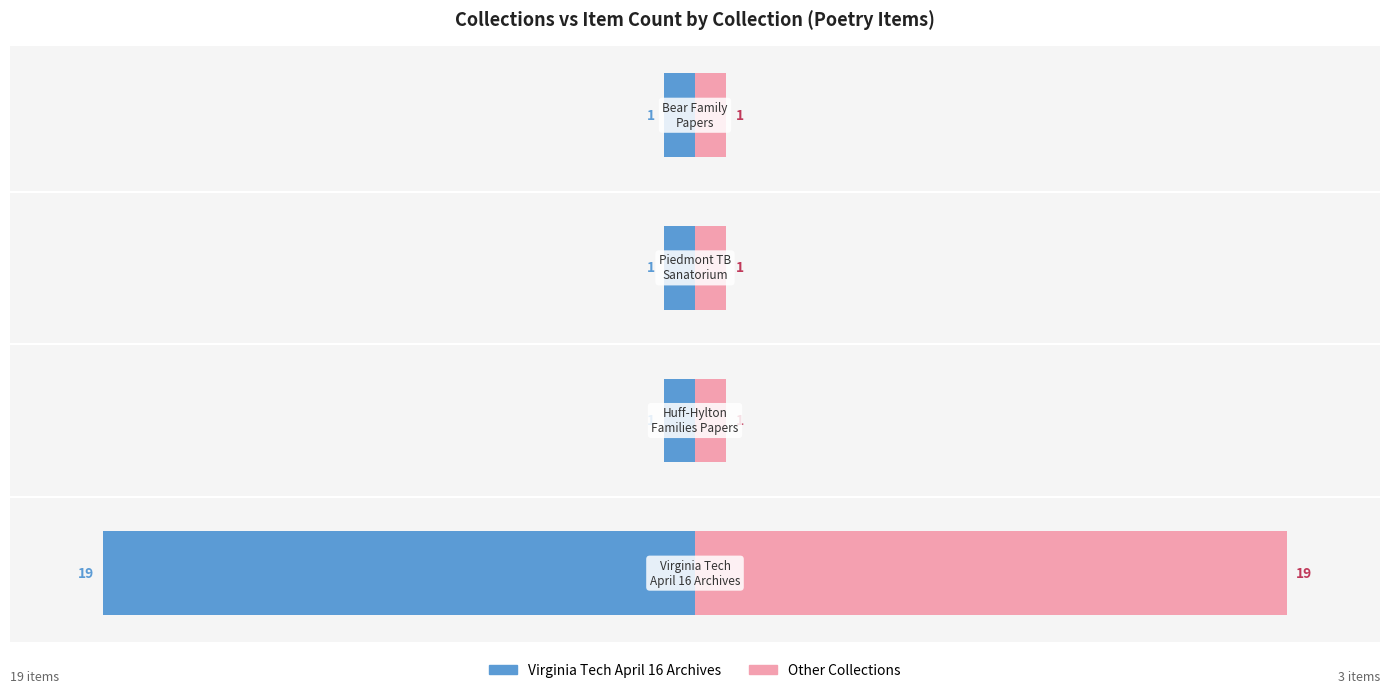

What are all the series names shown in the legend?

Virginia Tech April 16 Archives, Other Collections